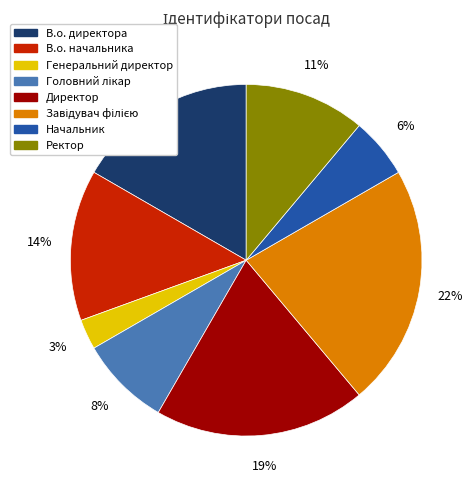

What percentage is the В.о. директора slice, to the nearest percent?

17%